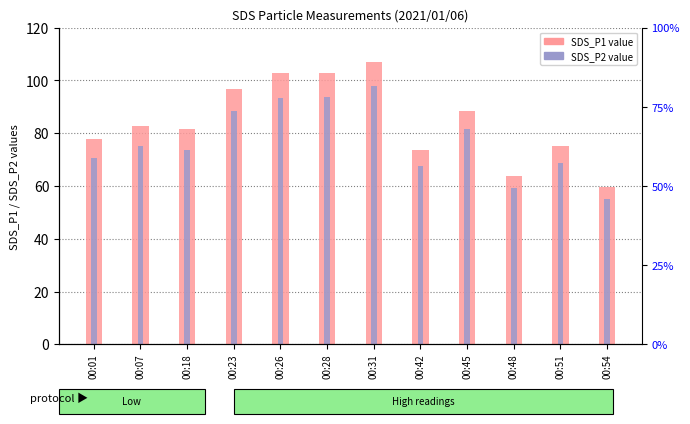

Is the value of SDS_P2 at 00:42 greater than the value of SDS_P1 at 00:28?

No